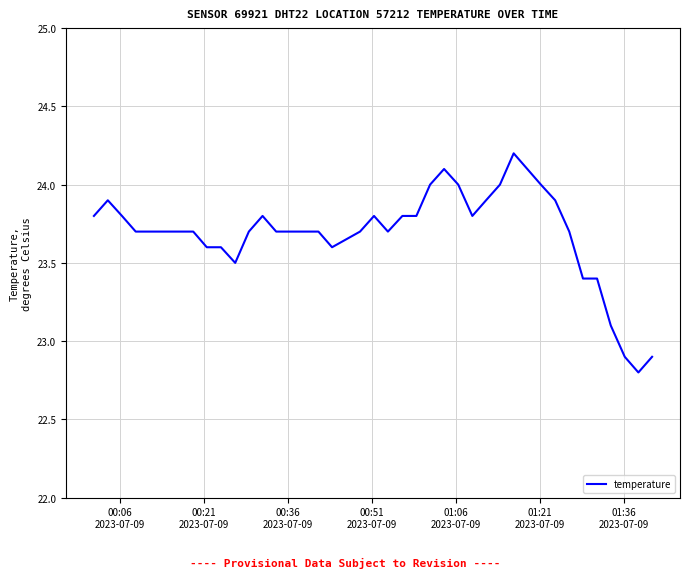

What is the minimum value shown in the chart?

22.8